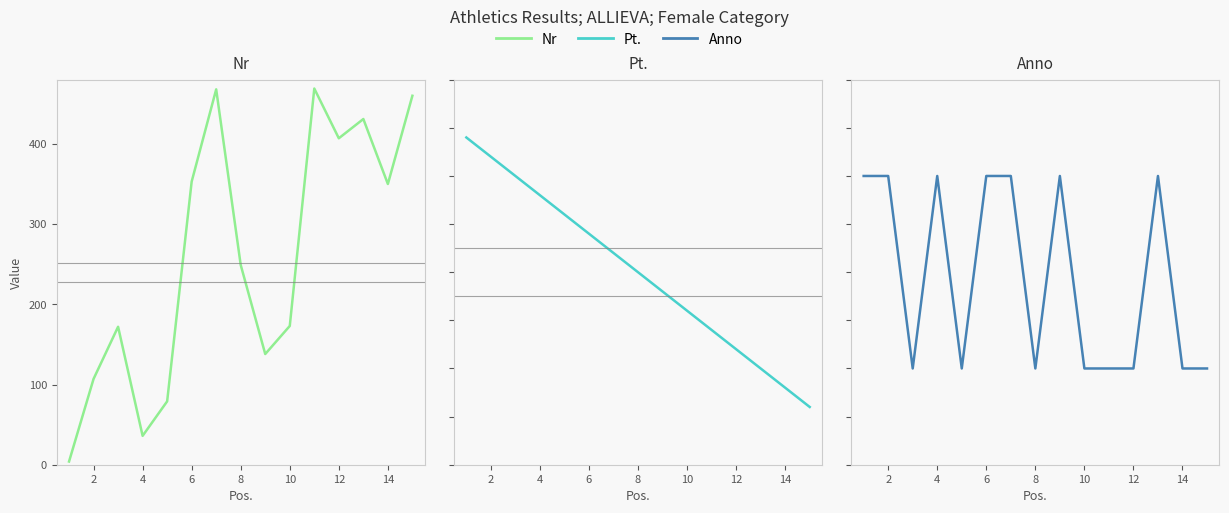

True or false: Pt. and Anno intersect in this chart.

False